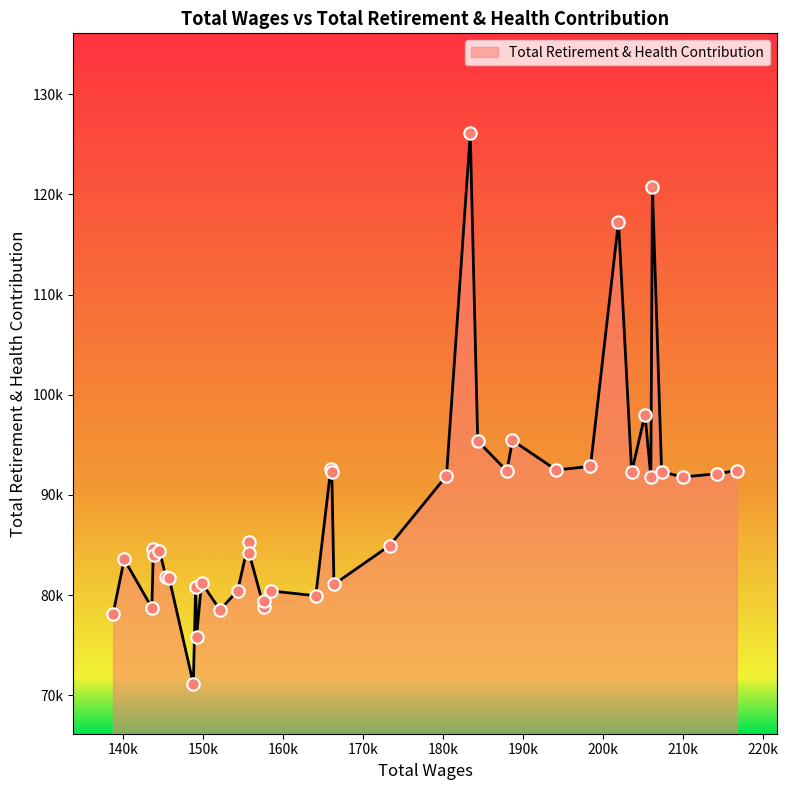

Is this an area chart (filled region under the line)?

Yes